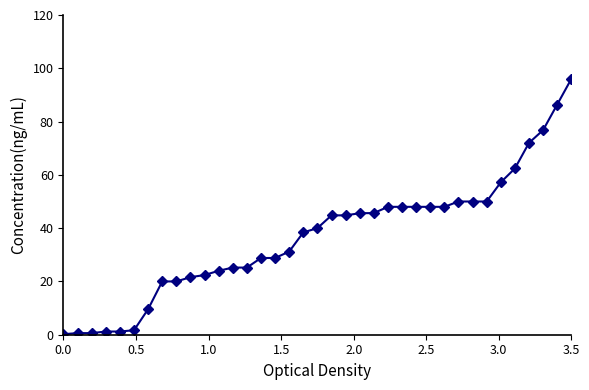

What is the value of the 13th point from the left?

25.2